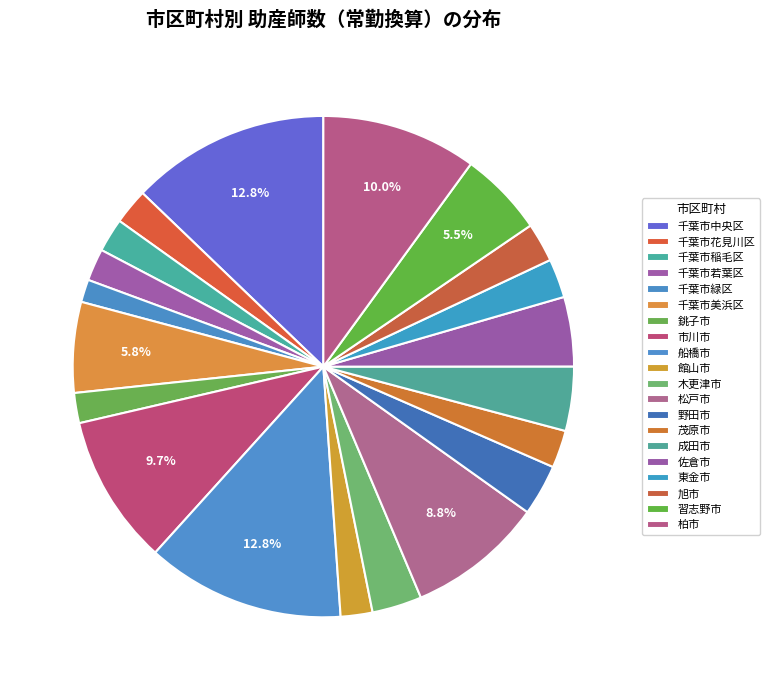

Combined, do 千葉市稲毛区 and 成田市 account for over 50%?

No